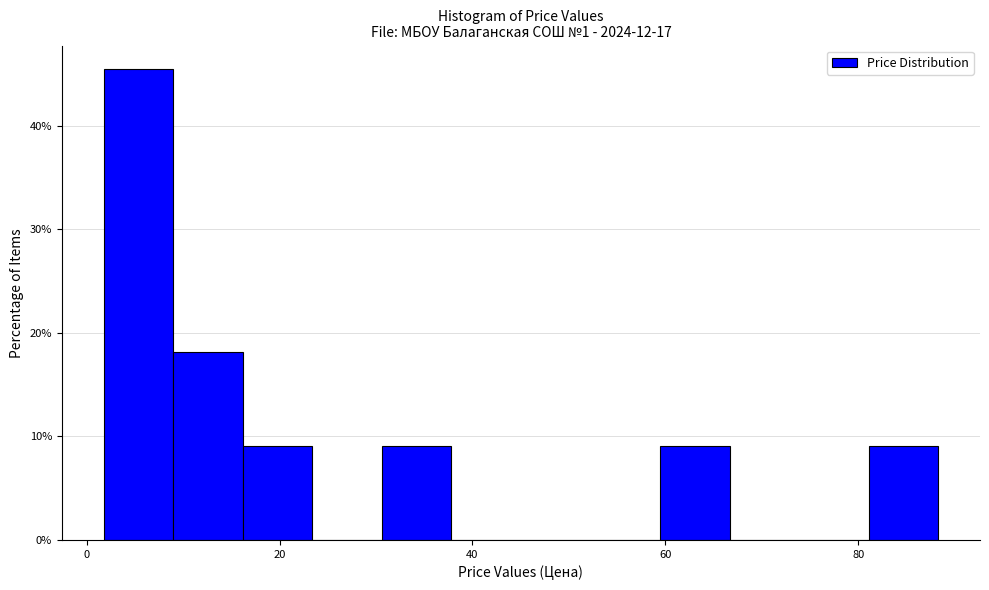

Around what value on the x-axis is the tallest bar? Give the approximate position of its centre, as read against the axis.

6